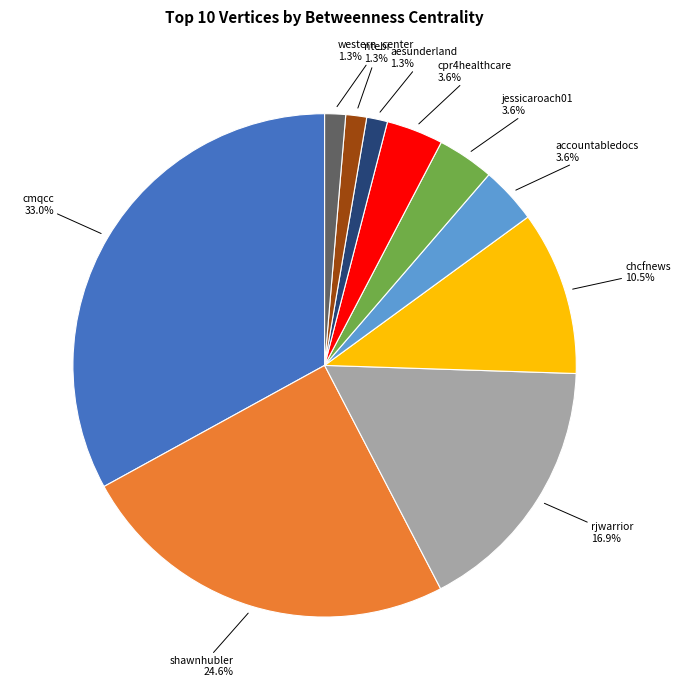

Count the number of slices in the pie.

10